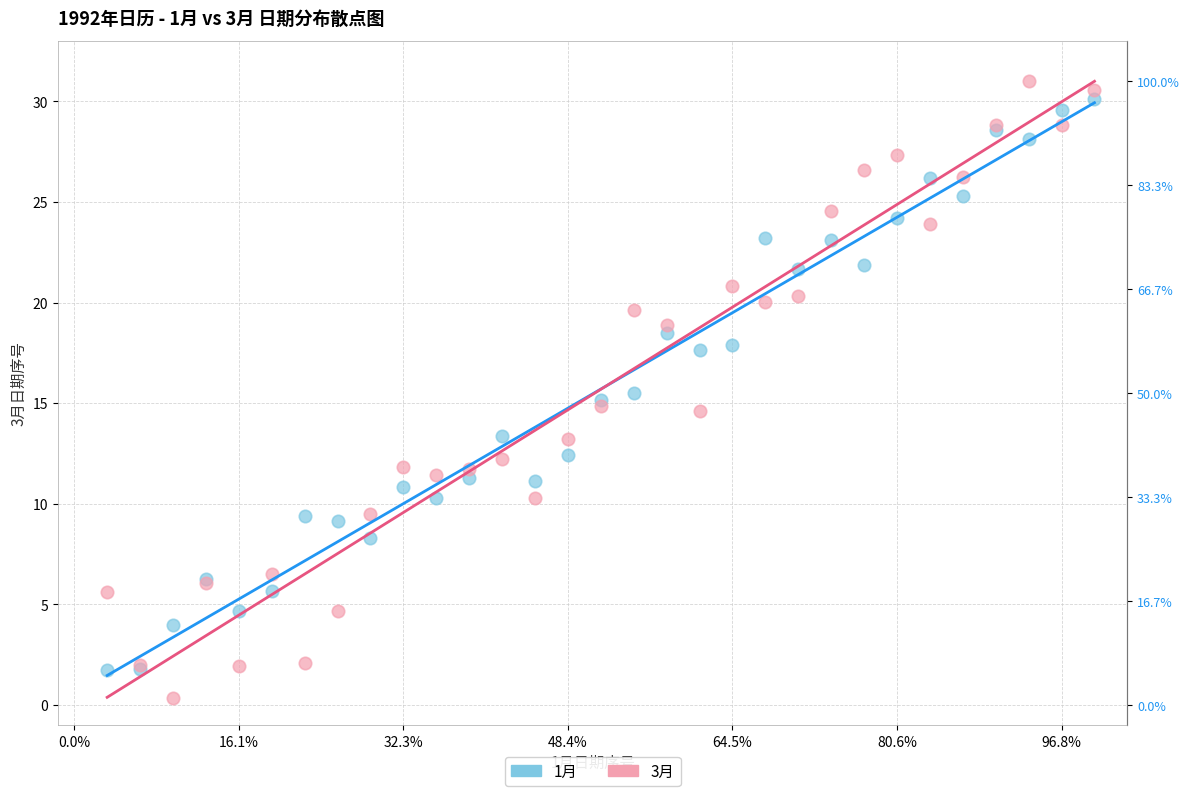

Which series has the largest Y range (max minus min)?

3月